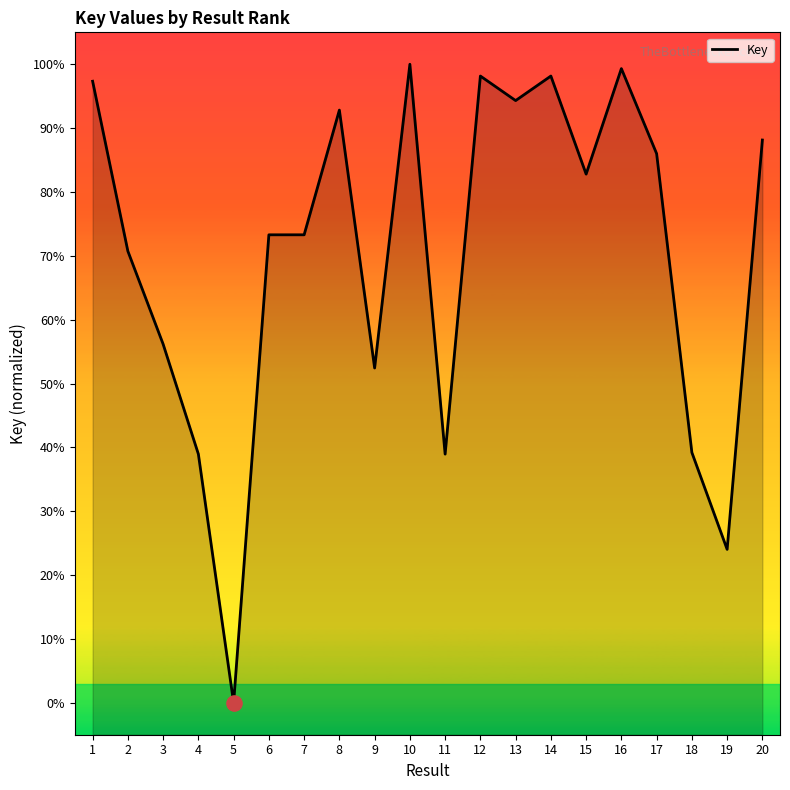

What is the change in value from 4 to 14?

+59.2